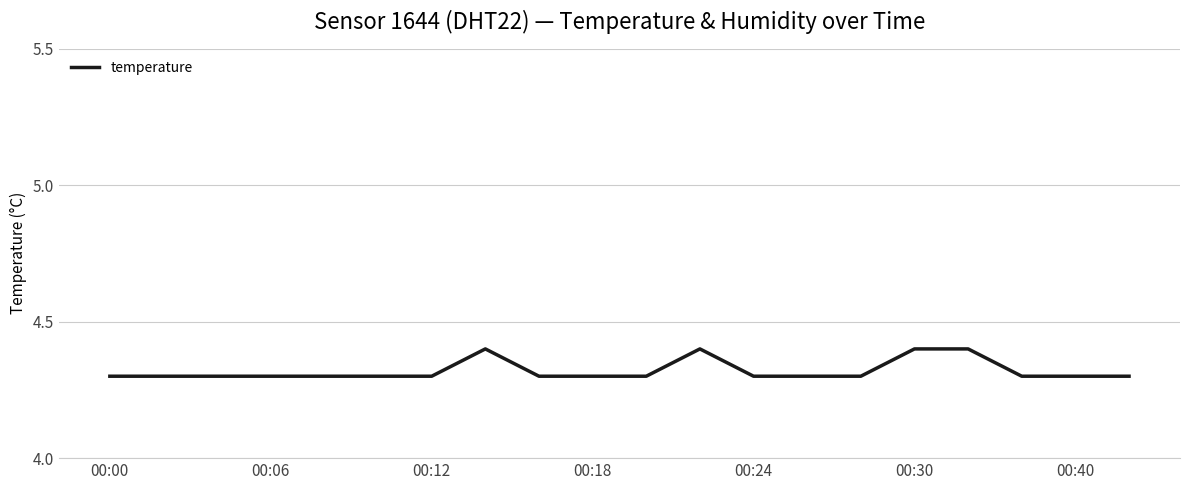

What is the minimum value shown in the chart?

4.3